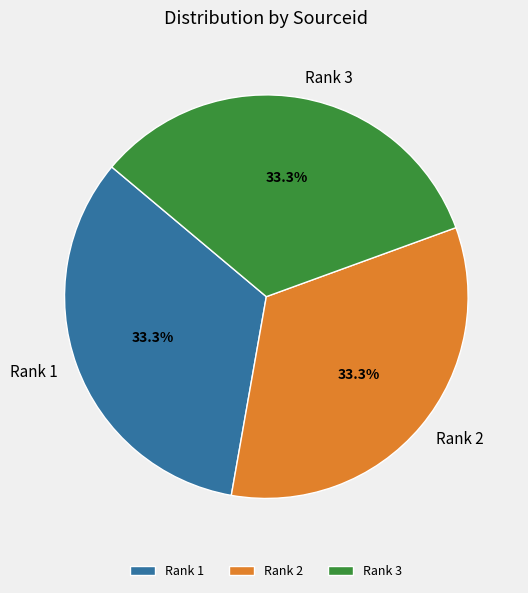

Is Rank 3 the majority of the pie?

No